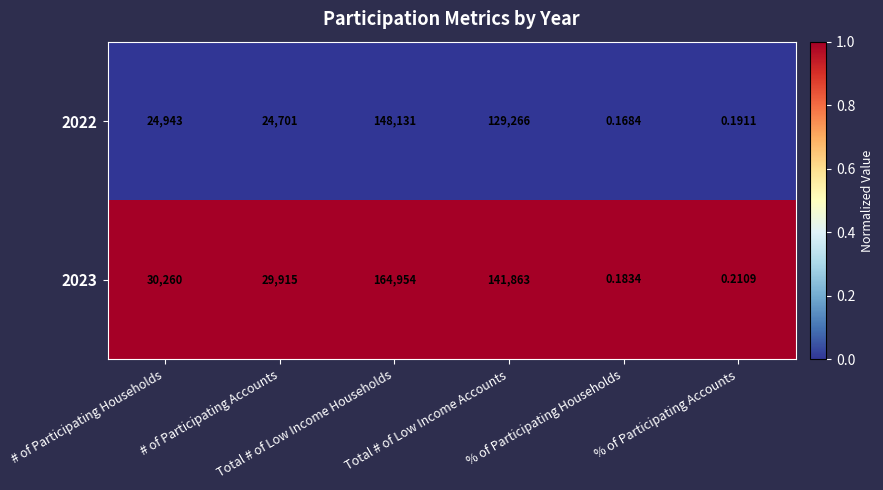

At how many categories does at least one series exceed 0?

6